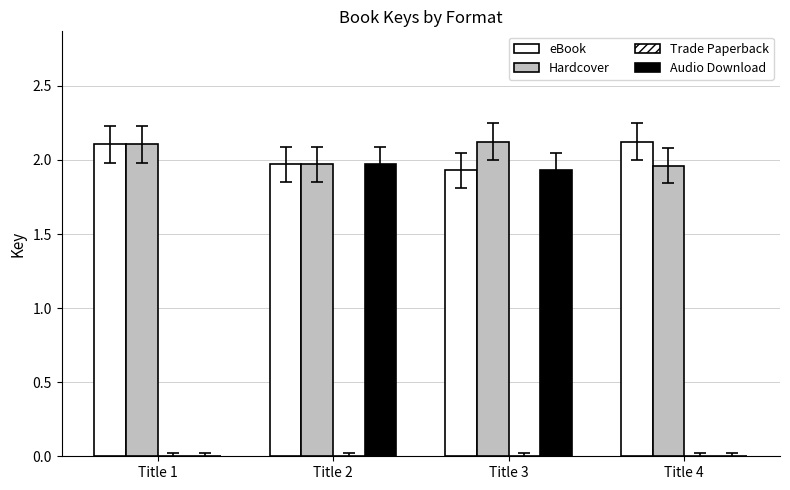

Which series has the widest spread of values?

Audio Download